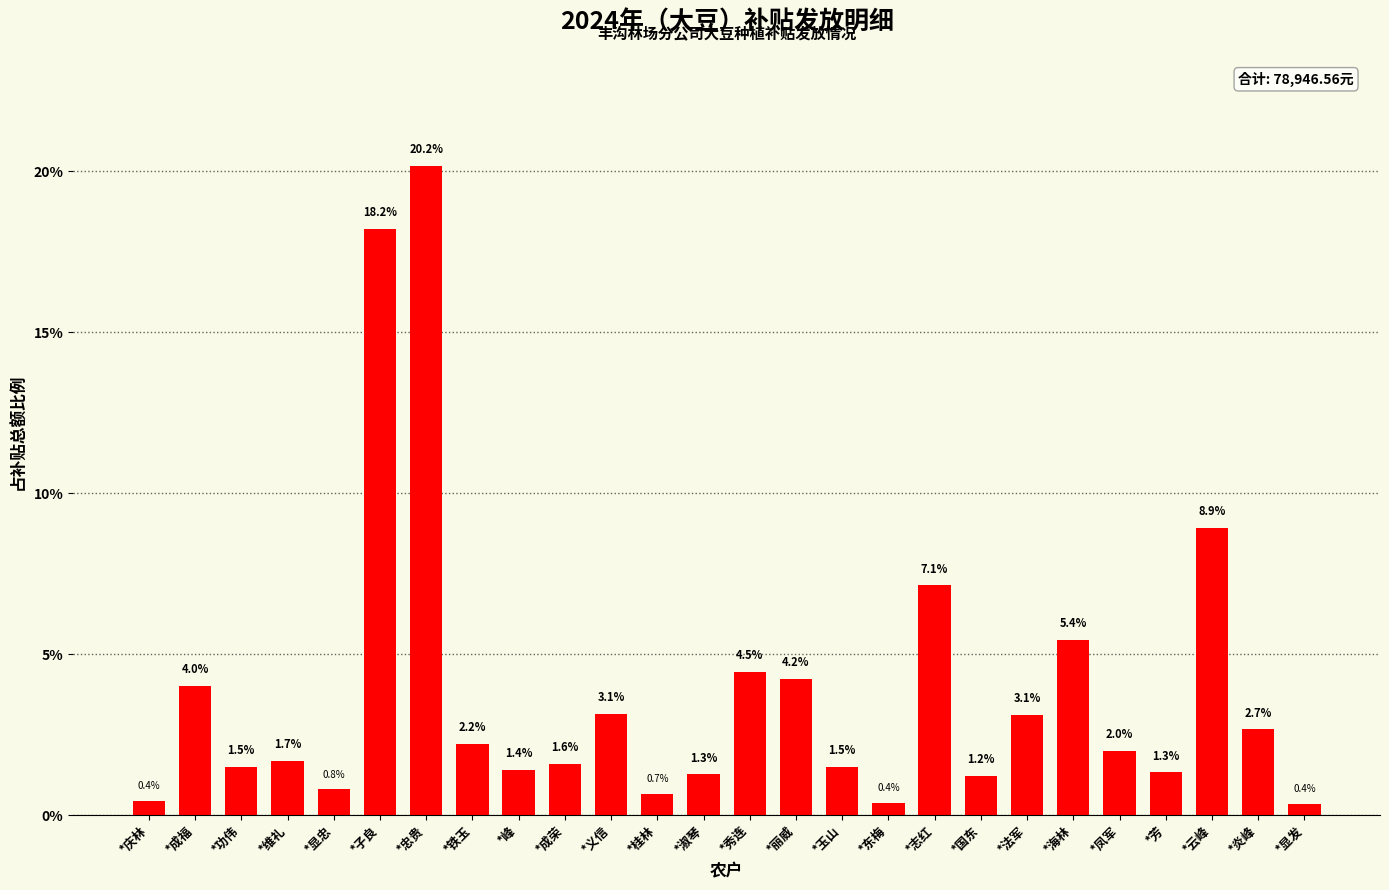

The value at *东梅 is 0.4. True or false?

True